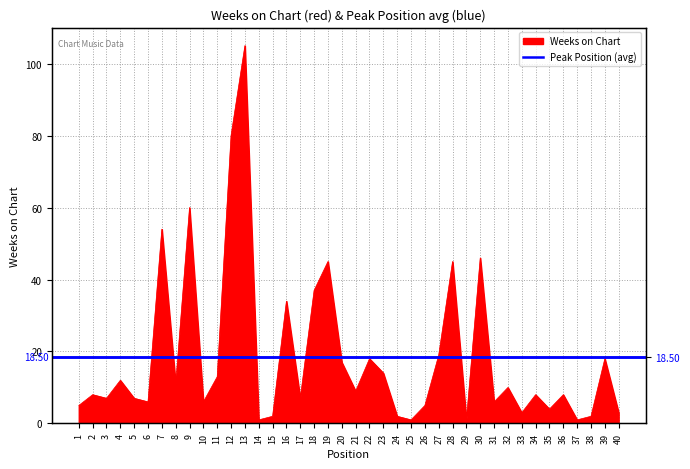

Which label corresponds to the smallest value in the chart?

14